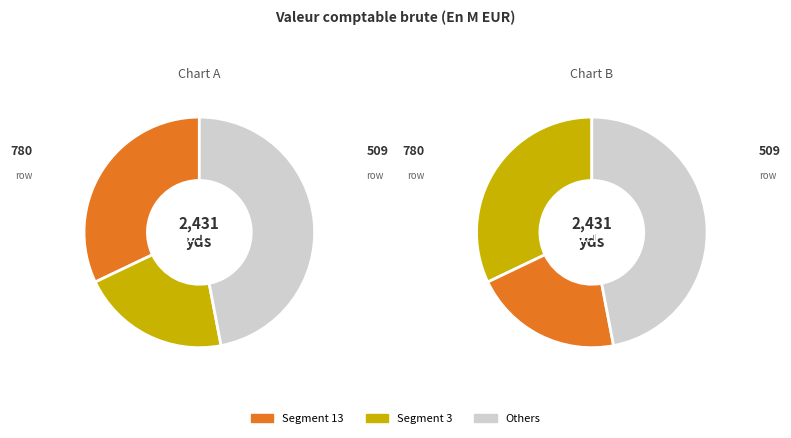

Does 4 account for over 50% of the chart?

No